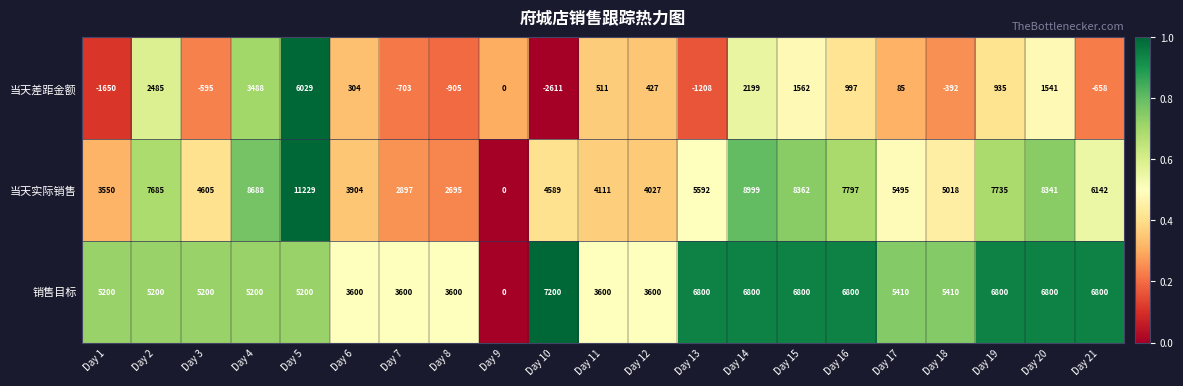

Which series has the largest total across all categories?

当天实际销售